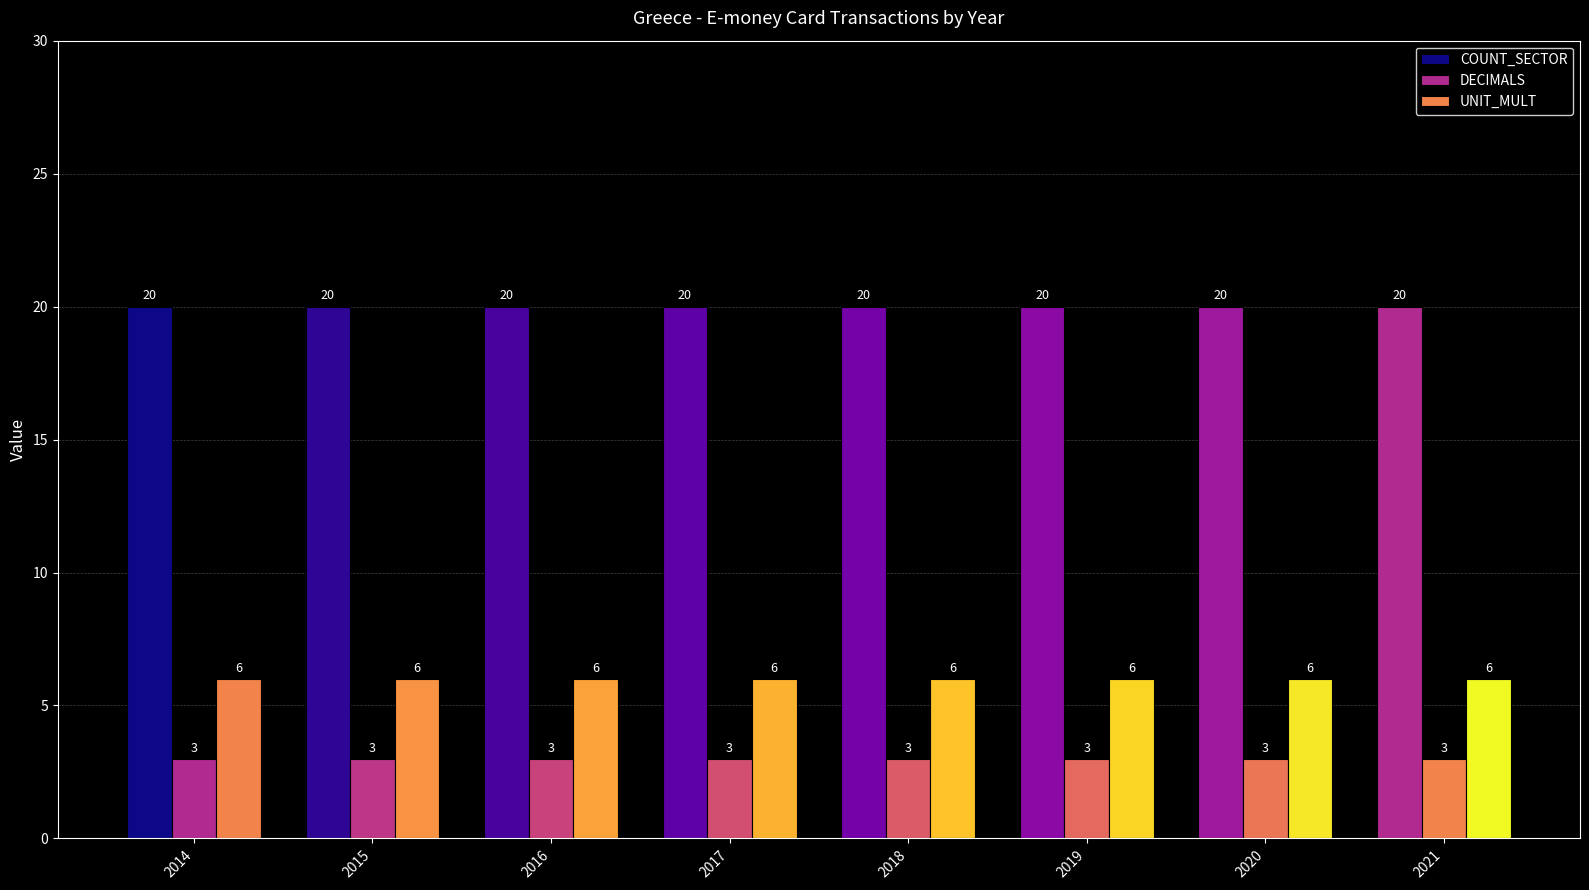

How many bars are there in each group?

3